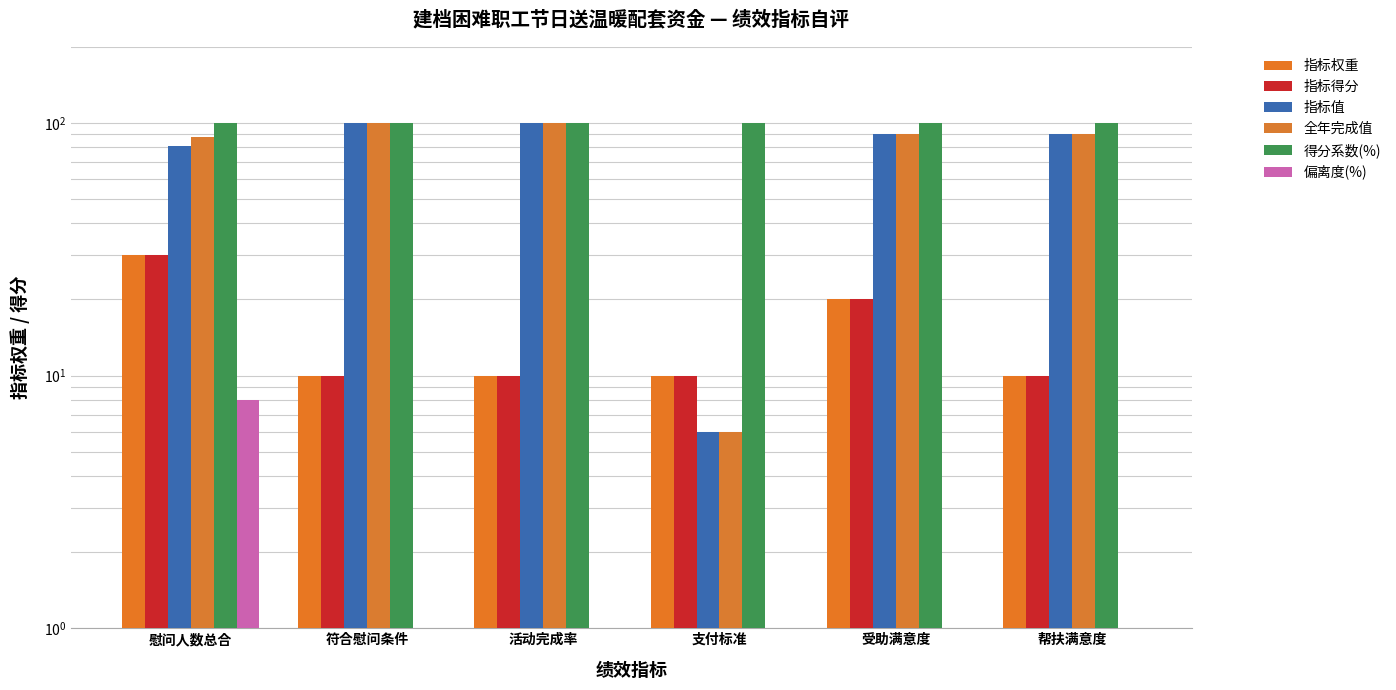

What is the label of the 3rd bar from the right?

支付标准